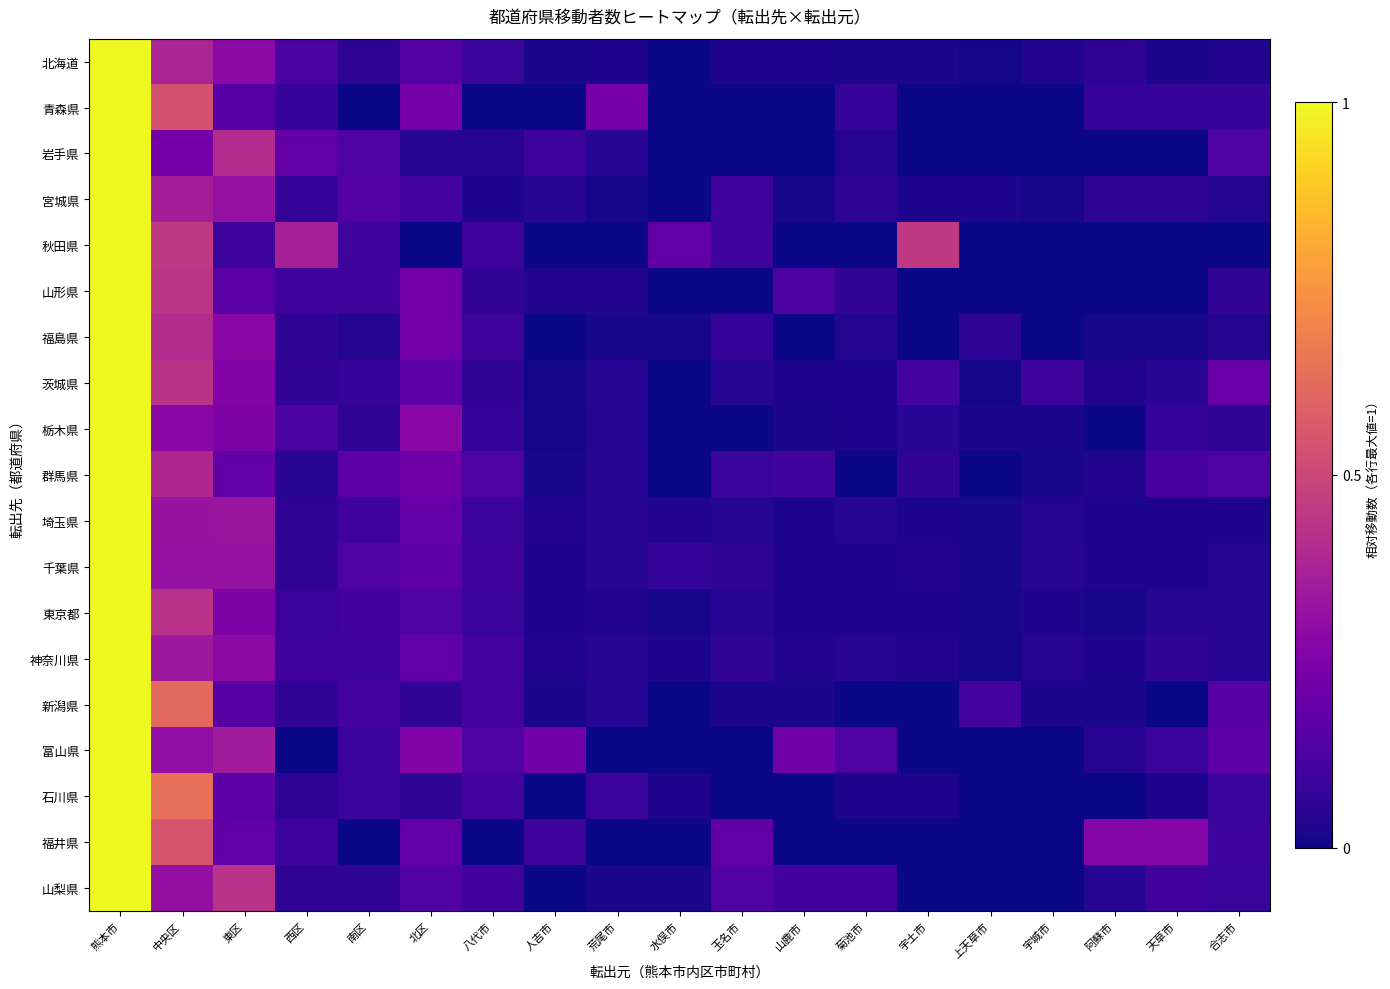

Reading left to right, extract all data points from this chart.

北海道: 熊本市=1.0	中央区=0.4	東区=0.3	西区=0.1	南区=0.1	北区=0.1	八代市=0.1	人吉市=0.0	荒尾市=0.0	水俣市=0.0	玉名市=0.0	山鹿市=0.0	菊池市=0.0	宇土市=0.0	上天草市=0.0	宇城市=0.0	阿蘇市=0.1	天草市=0.0	合志市=0.0
青森県: 熊本市=1.0	中央区=0.5	東区=0.2	西区=0.1	南区=0.0	北区=0.2	八代市=0.0	人吉市=0.0	荒尾市=0.2	水俣市=0.0	玉名市=0.0	山鹿市=0.0	菊池市=0.1	宇土市=0.0	上天草市=0.0	宇城市=0.0	阿蘇市=0.1	天草市=0.1	合志市=0.1
岩手県: 熊本市=1.0	中央区=0.2	東区=0.4	西区=0.2	南区=0.1	北区=0.0	八代市=0.0	人吉市=0.1	荒尾市=0.0	水俣市=0.0	玉名市=0.0	山鹿市=0.0	菊池市=0.0	宇土市=0.0	上天草市=0.0	宇城市=0.0	阿蘇市=0.0	天草市=0.0	合志市=0.1
宮城県: 熊本市=1.0	中央区=0.4	東区=0.3	西区=0.1	南区=0.1	北区=0.1	八代市=0.0	人吉市=0.0	荒尾市=0.0	水俣市=0.0	玉名市=0.1	山鹿市=0.0	菊池市=0.1	宇土市=0.0	上天草市=0.0	宇城市=0.0	阿蘇市=0.1	天草市=0.1	合志市=0.0
秋田県: 熊本市=1.0	中央区=0.5	東区=0.1	西区=0.4	南区=0.1	北区=0.0	八代市=0.1	人吉市=0.0	荒尾市=0.0	水俣市=0.2	玉名市=0.1	山鹿市=0.0	菊池市=0.0	宇土市=0.5	上天草市=0.0	宇城市=0.0	阿蘇市=0.0	天草市=0.0	合志市=0.0
山形県: 熊本市=1.0	中央区=0.4	東区=0.2	西区=0.1	南区=0.1	北区=0.2	八代市=0.1	人吉市=0.0	荒尾市=0.0	水俣市=0.0	玉名市=0.0	山鹿市=0.1	菊池市=0.1	宇土市=0.0	上天草市=0.0	宇城市=0.0	阿蘇市=0.0	天草市=0.0	合志市=0.1
福島県: 熊本市=1.0	中央区=0.4	東区=0.3	西区=0.1	南区=0.0	北区=0.2	八代市=0.1	人吉市=0.0	荒尾市=0.0	水俣市=0.0	玉名市=0.1	山鹿市=0.0	菊池市=0.0	宇土市=0.0	上天草市=0.1	宇城市=0.0	阿蘇市=0.0	天草市=0.0	合志市=0.0
茨城県: 熊本市=1.0	中央区=0.4	東区=0.3	西区=0.1	南区=0.1	北区=0.2	八代市=0.1	人吉市=0.0	荒尾市=0.0	水俣市=0.0	玉名市=0.0	山鹿市=0.0	菊池市=0.0	宇土市=0.1	上天草市=0.0	宇城市=0.1	阿蘇市=0.0	天草市=0.0	合志市=0.2
栃木県: 熊本市=1.0	中央区=0.3	東区=0.3	西区=0.1	南区=0.1	北区=0.3	八代市=0.1	人吉市=0.0	荒尾市=0.0	水俣市=0.0	玉名市=0.0	山鹿市=0.0	菊池市=0.0	宇土市=0.1	上天草市=0.0	宇城市=0.0	阿蘇市=0.0	天草市=0.1	合志市=0.1
群馬県: 熊本市=1.0	中央区=0.4	東区=0.2	西区=0.0	南区=0.2	北区=0.2	八代市=0.1	人吉市=0.0	荒尾市=0.0	水俣市=0.0	玉名市=0.1	山鹿市=0.1	菊池市=0.0	宇土市=0.1	上天草市=0.0	宇城市=0.0	阿蘇市=0.0	天草市=0.1	合志市=0.1
埼玉県: 熊本市=1.0	中央区=0.3	東区=0.3	西区=0.1	南区=0.1	北区=0.2	八代市=0.1	人吉市=0.0	荒尾市=0.0	水俣市=0.0	玉名市=0.0	山鹿市=0.0	菊池市=0.0	宇土市=0.0	上天草市=0.0	宇城市=0.0	阿蘇市=0.0	天草市=0.0	合志市=0.0
千葉県: 熊本市=1.0	中央区=0.3	東区=0.3	西区=0.1	南区=0.1	北区=0.2	八代市=0.1	人吉市=0.0	荒尾市=0.0	水俣市=0.1	玉名市=0.1	山鹿市=0.0	菊池市=0.0	宇土市=0.0	上天草市=0.0	宇城市=0.0	阿蘇市=0.0	天草市=0.0	合志市=0.0
東京都: 熊本市=1.0	中央区=0.4	東区=0.3	西区=0.1	南区=0.1	北区=0.1	八代市=0.1	人吉市=0.0	荒尾市=0.0	水俣市=0.0	玉名市=0.0	山鹿市=0.0	菊池市=0.0	宇土市=0.0	上天草市=0.0	宇城市=0.0	阿蘇市=0.0	天草市=0.0	合志市=0.0
神奈川県: 熊本市=1.0	中央区=0.3	東区=0.3	西区=0.1	南区=0.1	北区=0.2	八代市=0.1	人吉市=0.0	荒尾市=0.0	水俣市=0.0	玉名市=0.1	山鹿市=0.0	菊池市=0.0	宇土市=0.0	上天草市=0.0	宇城市=0.0	阿蘇市=0.0	天草市=0.1	合志市=0.0
新潟県: 熊本市=1.0	中央区=0.6	東区=0.1	西区=0.1	南区=0.1	北区=0.1	八代市=0.1	人吉市=0.0	荒尾市=0.0	水俣市=0.0	玉名市=0.0	山鹿市=0.0	菊池市=0.0	宇土市=0.0	上天草市=0.1	宇城市=0.0	阿蘇市=0.0	天草市=0.0	合志市=0.1
富山県: 熊本市=1.0	中央区=0.3	東区=0.3	西区=0.0	南区=0.1	北区=0.3	八代市=0.1	人吉市=0.2	荒尾市=0.0	水俣市=0.0	玉名市=0.0	山鹿市=0.2	菊池市=0.1	宇土市=0.0	上天草市=0.0	宇城市=0.0	阿蘇市=0.0	天草市=0.1	合志市=0.2
石川県: 熊本市=1.0	中央区=0.6	東区=0.2	西区=0.1	南区=0.1	北区=0.1	八代市=0.1	人吉市=0.0	荒尾市=0.1	水俣市=0.0	玉名市=0.0	山鹿市=0.0	菊池市=0.0	宇土市=0.0	上天草市=0.0	宇城市=0.0	阿蘇市=0.0	天草市=0.0	合志市=0.1
福井県: 熊本市=1.0	中央区=0.5	東区=0.2	西区=0.1	南区=0.0	北区=0.2	八代市=0.0	人吉市=0.1	荒尾市=0.0	水俣市=0.0	玉名市=0.2	山鹿市=0.0	菊池市=0.0	宇土市=0.0	上天草市=0.0	宇城市=0.0	阿蘇市=0.3	天草市=0.3	合志市=0.1
山梨県: 熊本市=1.0	中央区=0.3	東区=0.4	西区=0.1	南区=0.1	北区=0.1	八代市=0.1	人吉市=0.0	荒尾市=0.0	水俣市=0.0	玉名市=0.1	山鹿市=0.1	菊池市=0.1	宇土市=0.0	上天草市=0.0	宇城市=0.0	阿蘇市=0.0	天草市=0.1	合志市=0.1